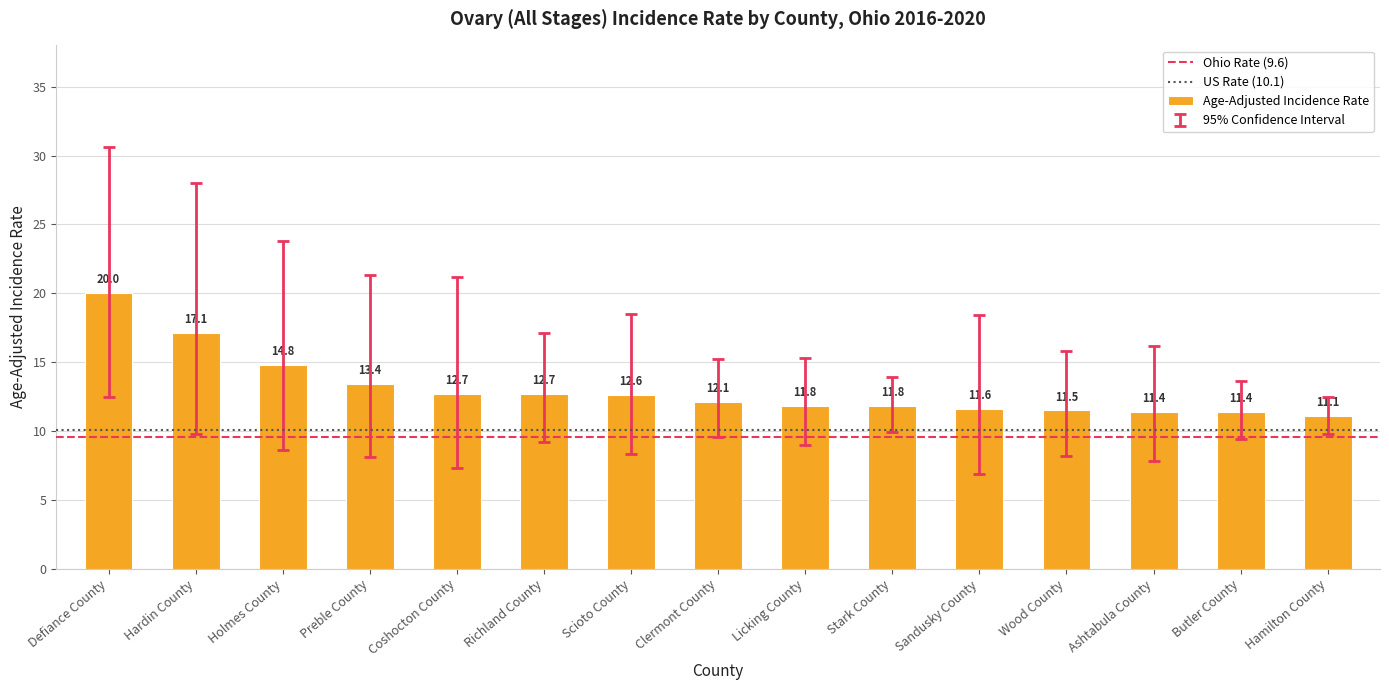

Reading right to left, transcribe all the data shown in this chart.

11.1	11.4	11.4	11.5	11.6	11.8	11.8	12.1	12.6	12.7	12.7	13.4	14.8	17.1	20.0